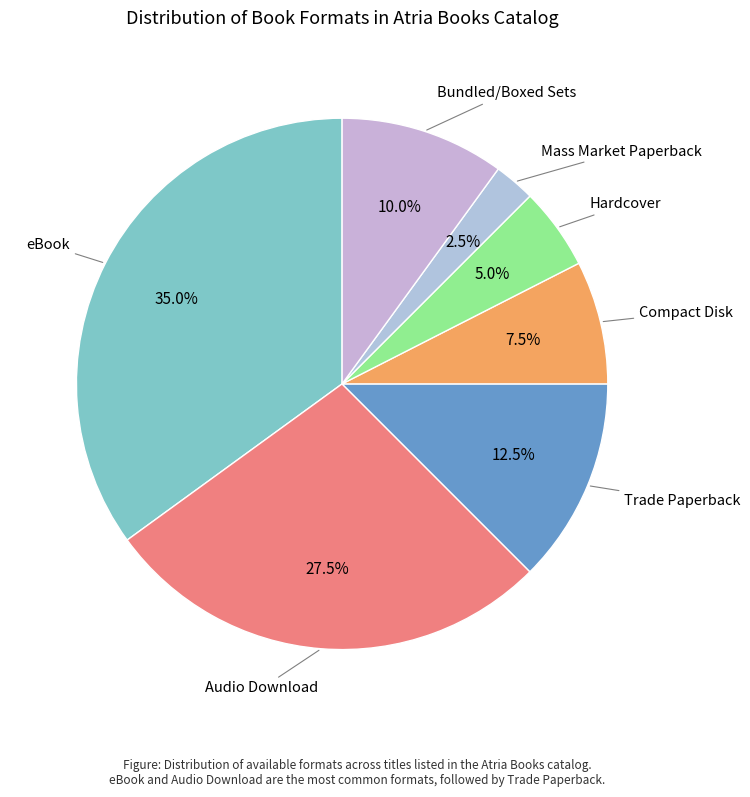

How many slices are in this pie chart?

7